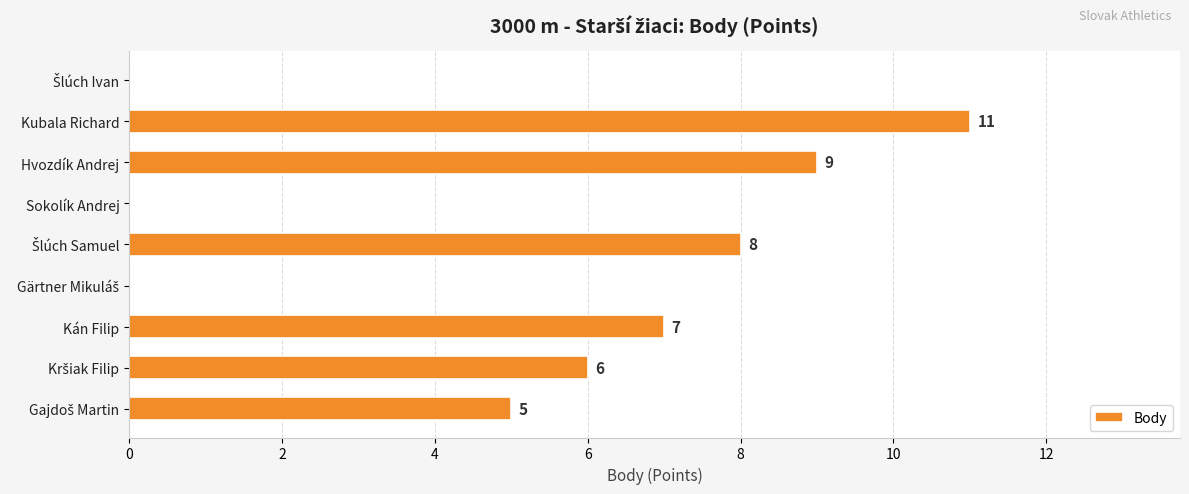

What is the greatest value displayed?

11